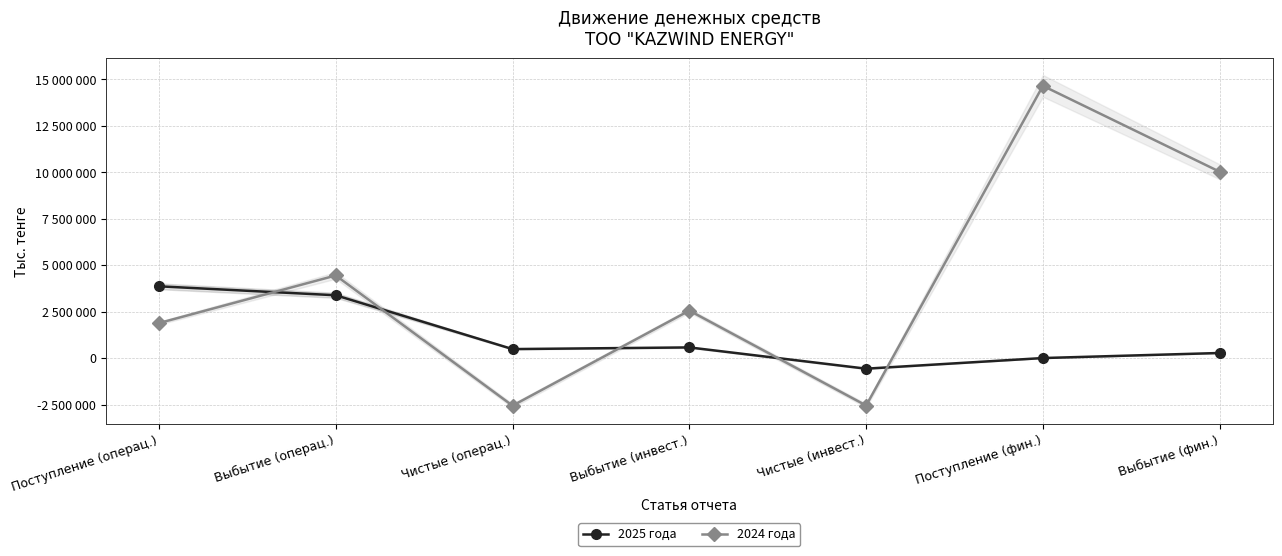

List the labels in order of 2025 года value, largest first.

Поступление (операц.), Выбытие (операц.), Выбытие (инвест.), Чистые (операц.), Выбытие (фин.), Поступление (фин.), Чистые (инвест.)